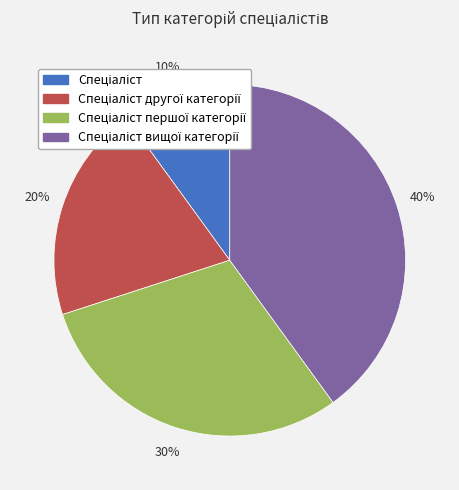

To the nearest percent, what is the difference between the largest and smallest slice percentages?

30%